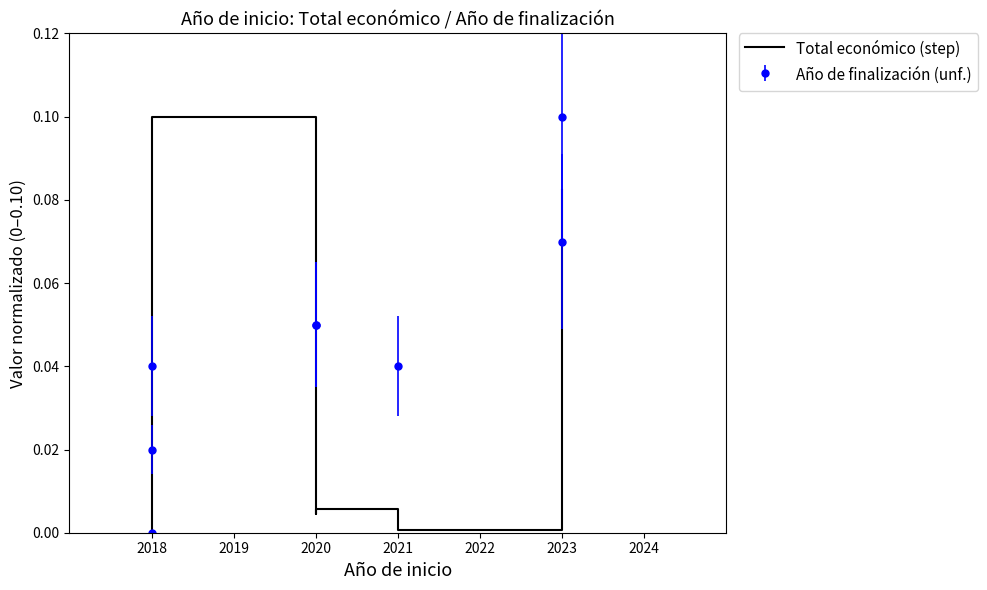

True or false: there are more than 1 points higher than both neighbors.

True